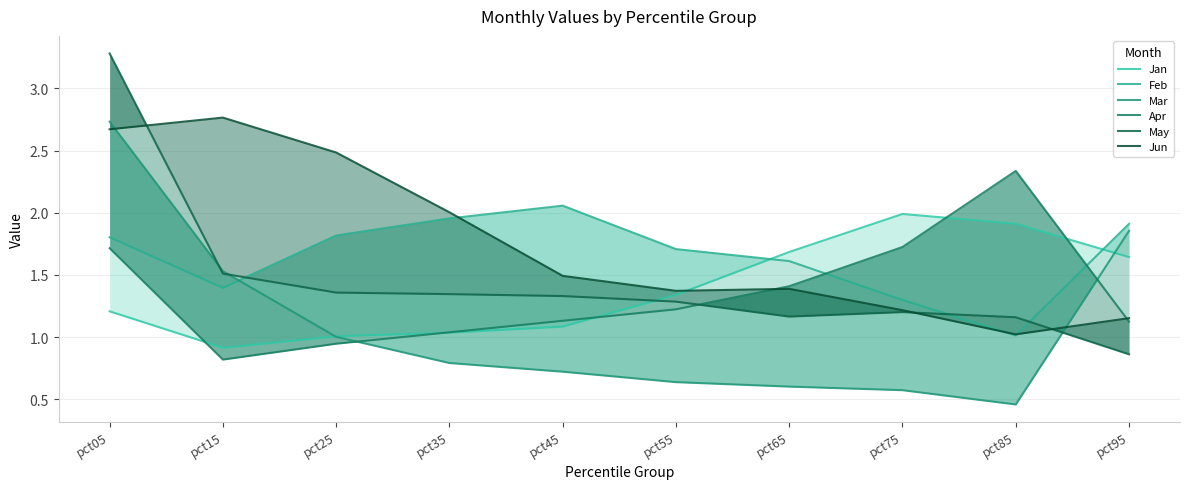

How many categories are shown in the chart?

10